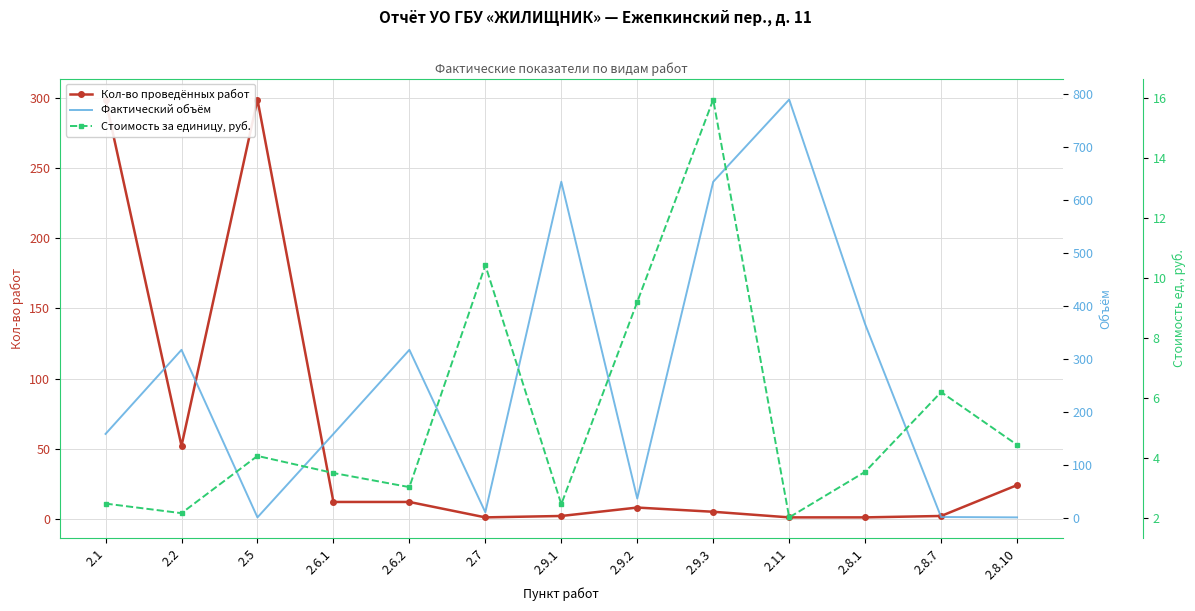

Where is Стоимость за единицу, руб. nearest to the value 8?

2.9.2